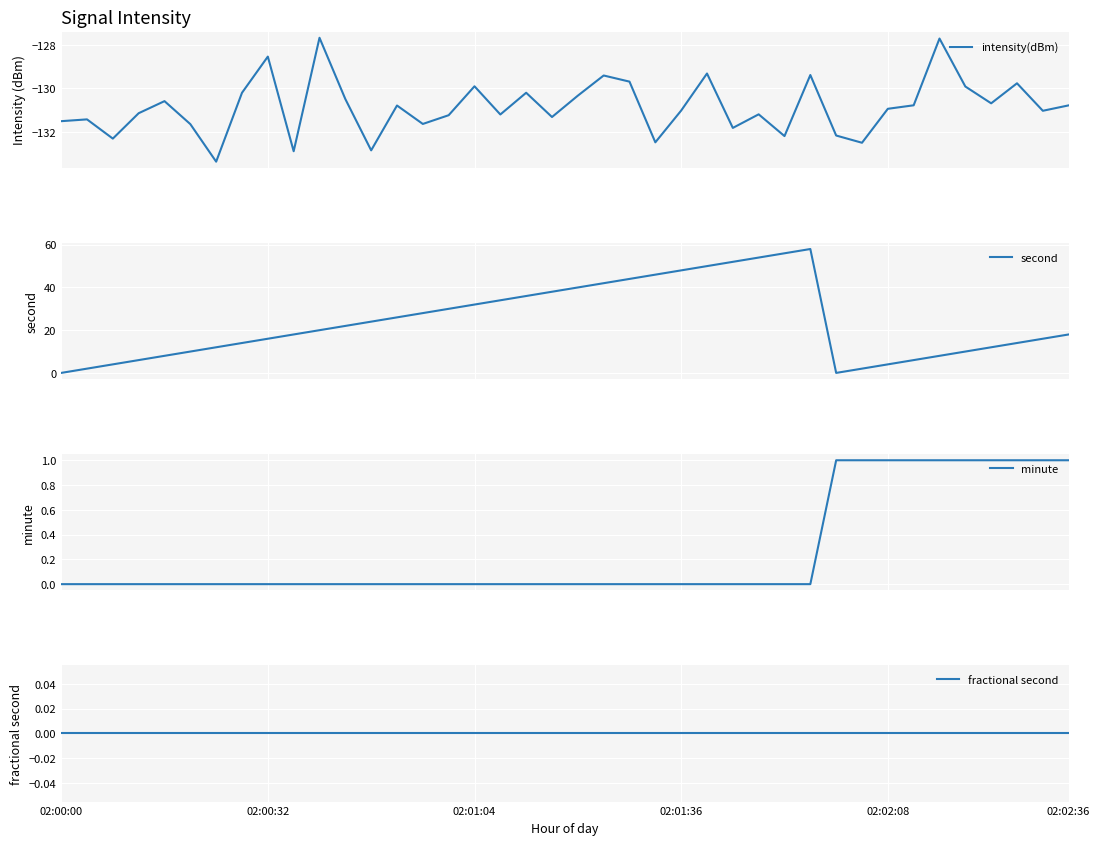

Where is intensity(dBm) nearest to the value -130?

35